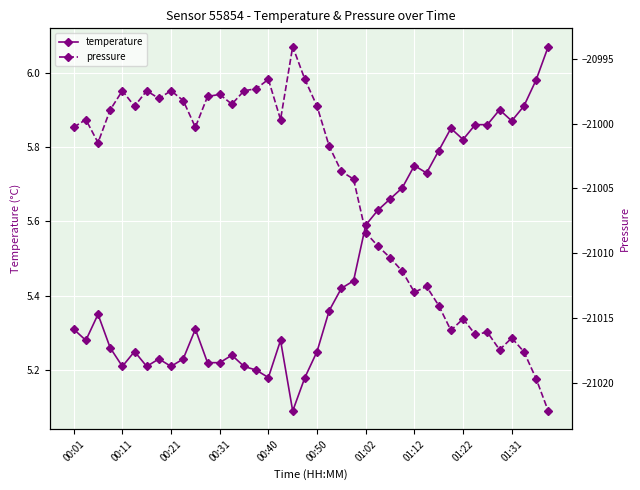

How many values in the pressure series exceed -21000?

18